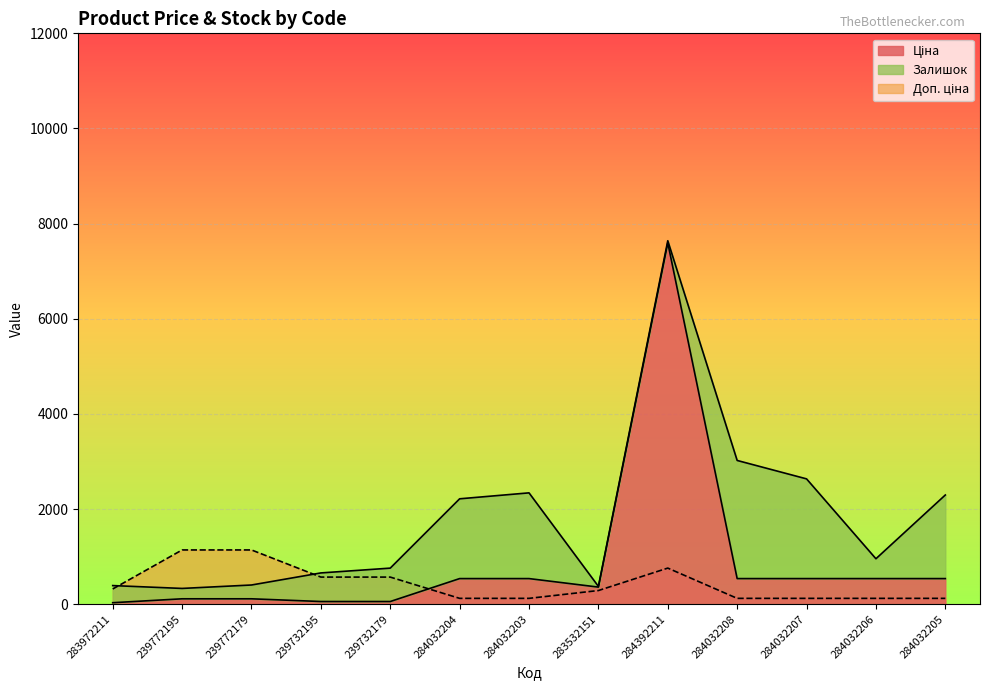

After their last crossing, which series has the higher values: Доп. ціна or Ціна?

Ціна